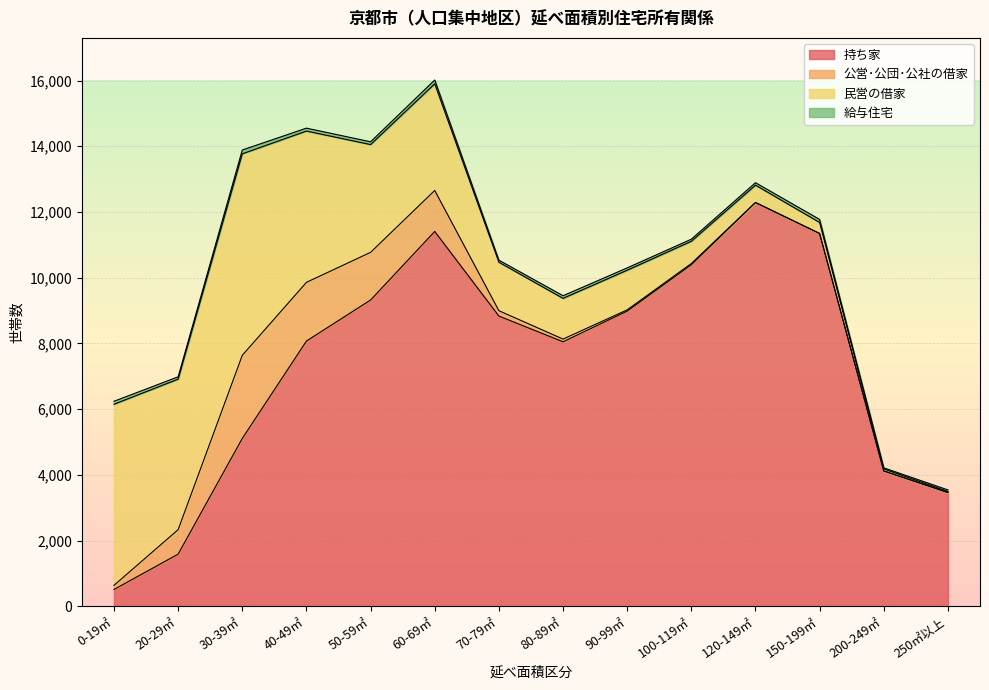

What is the maximum value shown in the chart?

12287